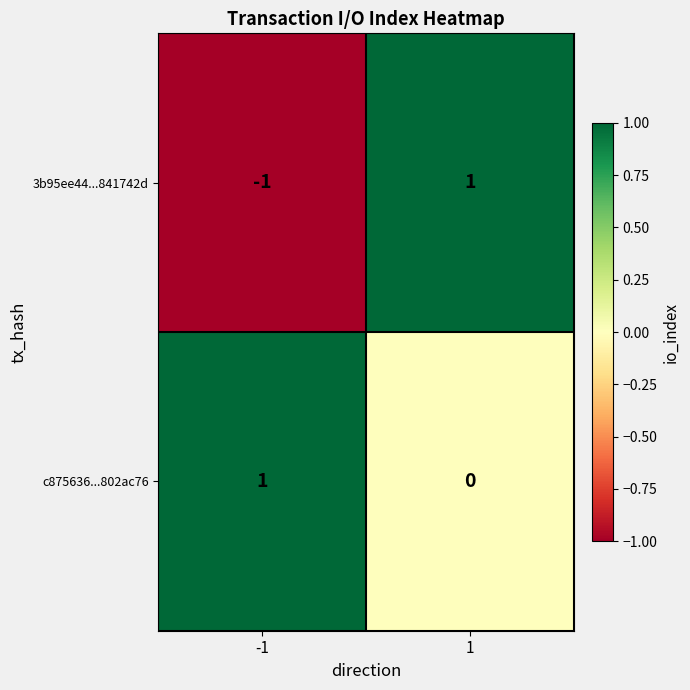

List the labels in order of 3b95ee44...841742d value, largest first.

1, -1